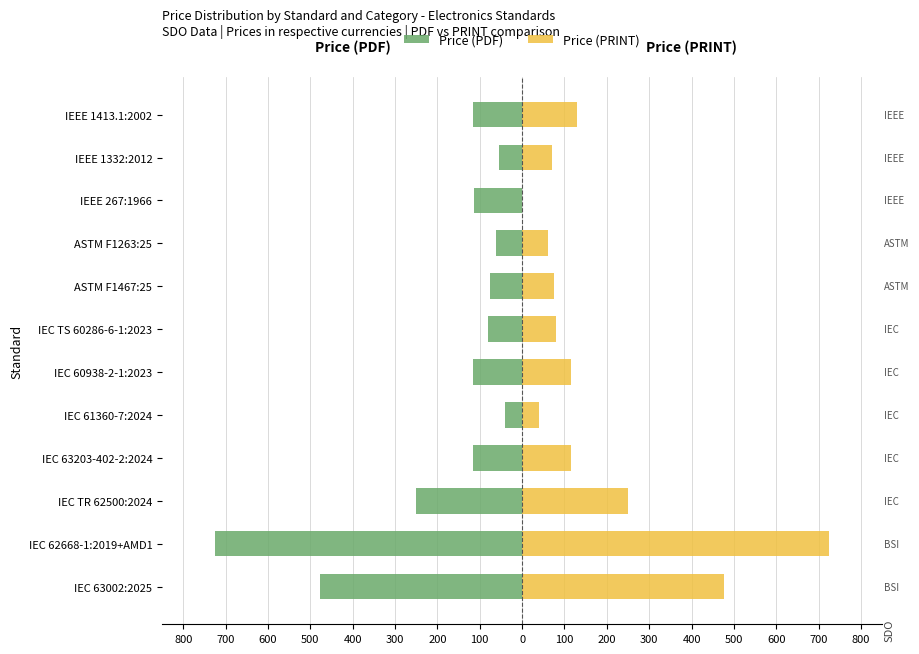

True or false: Price (PDF) has a value of -725 at IEC 62668-1:2019+AMD1.

True